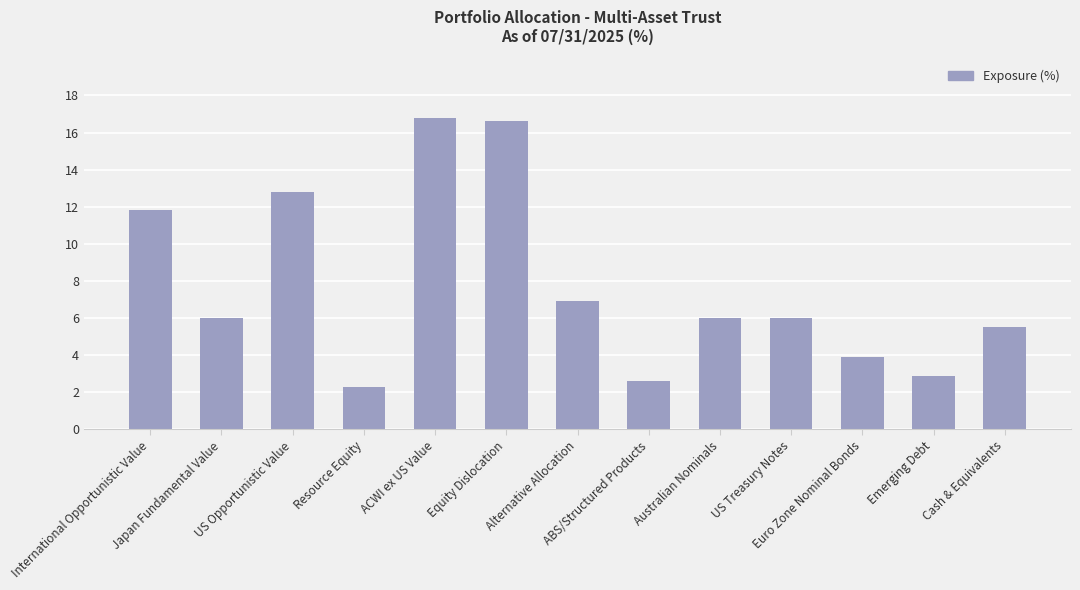

The value at Resource Equity is 2.3. True or false?

True